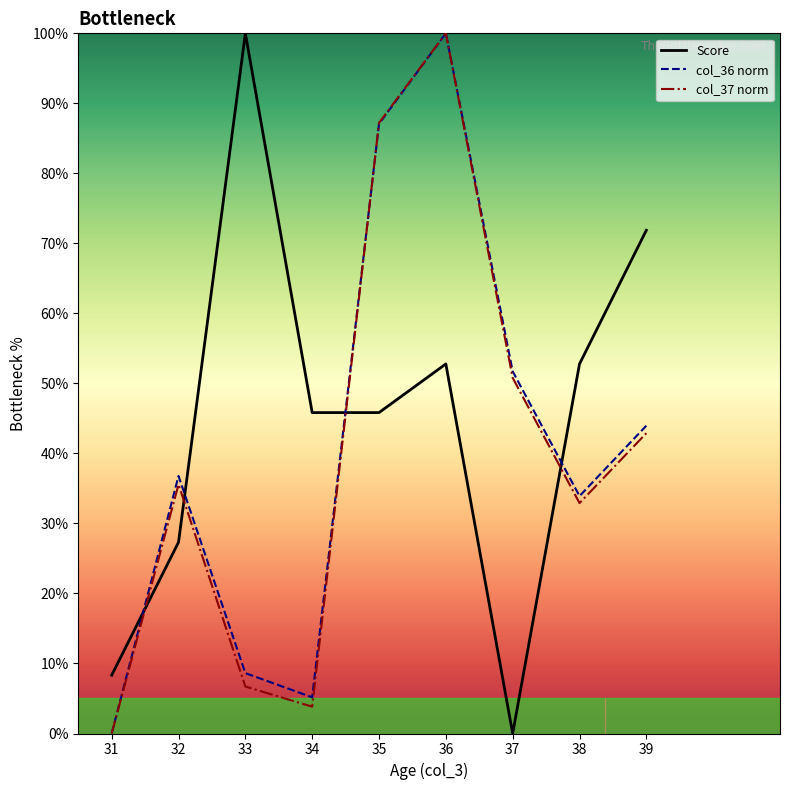

Which category has the highest value in the col_36 norm series?

36